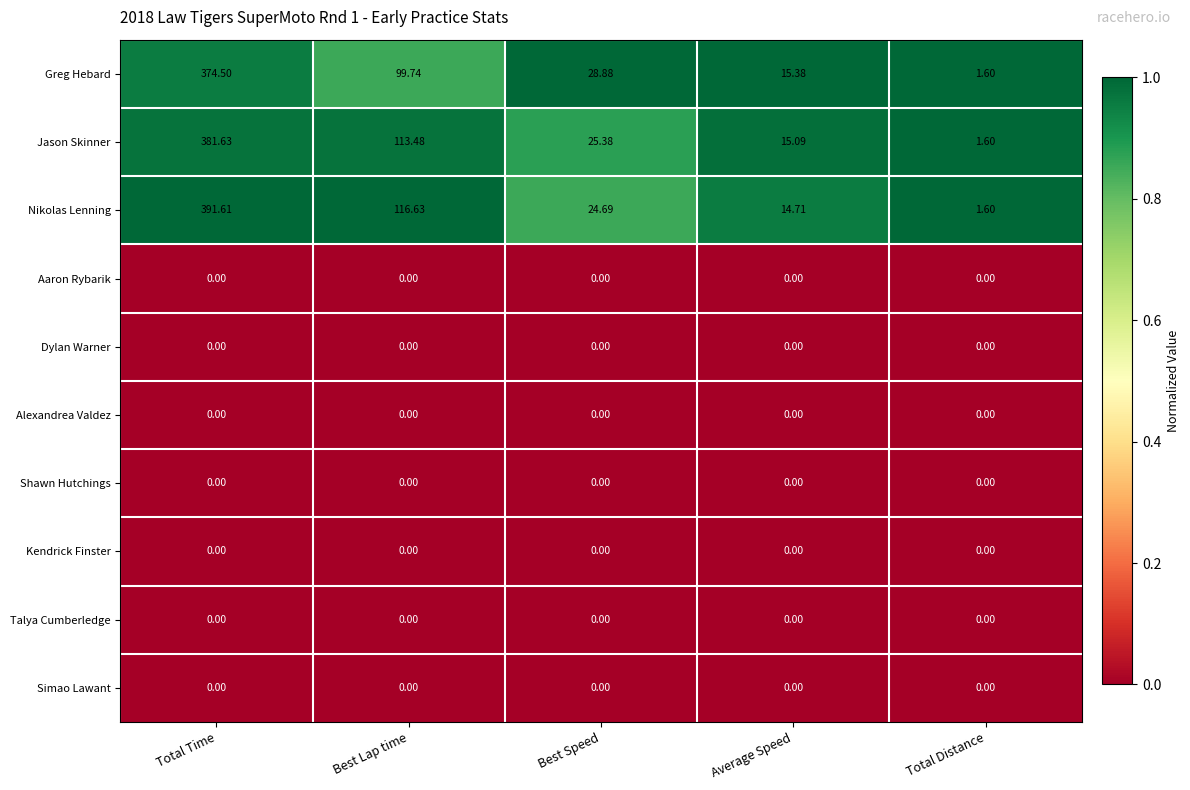

Between Best Lap time and Total Distance, which series saw the biggest shift?

Nikolas Lenning